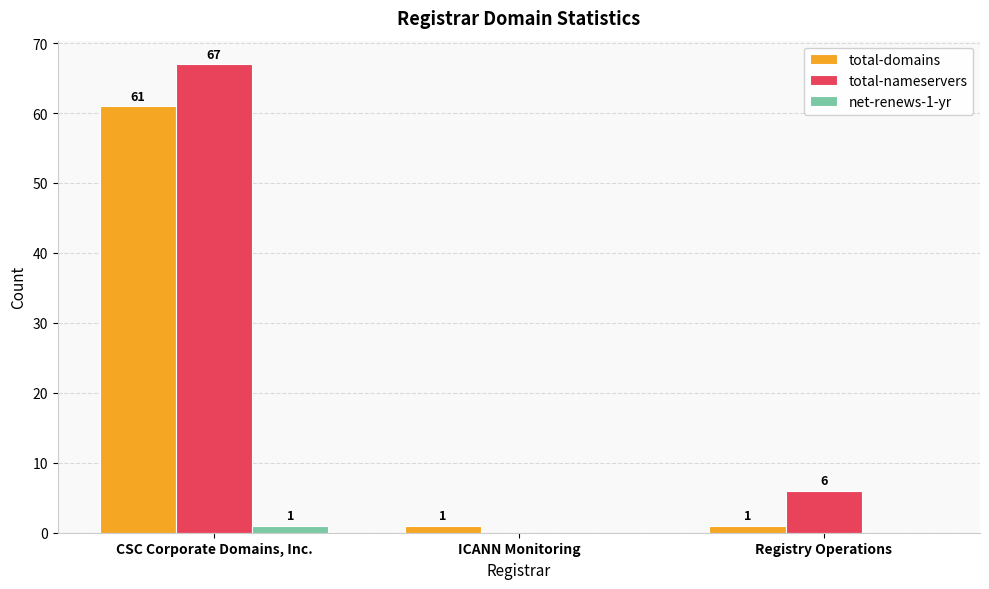

The total-domains series shows 1 at ICANN Monitoring. True or false?

True